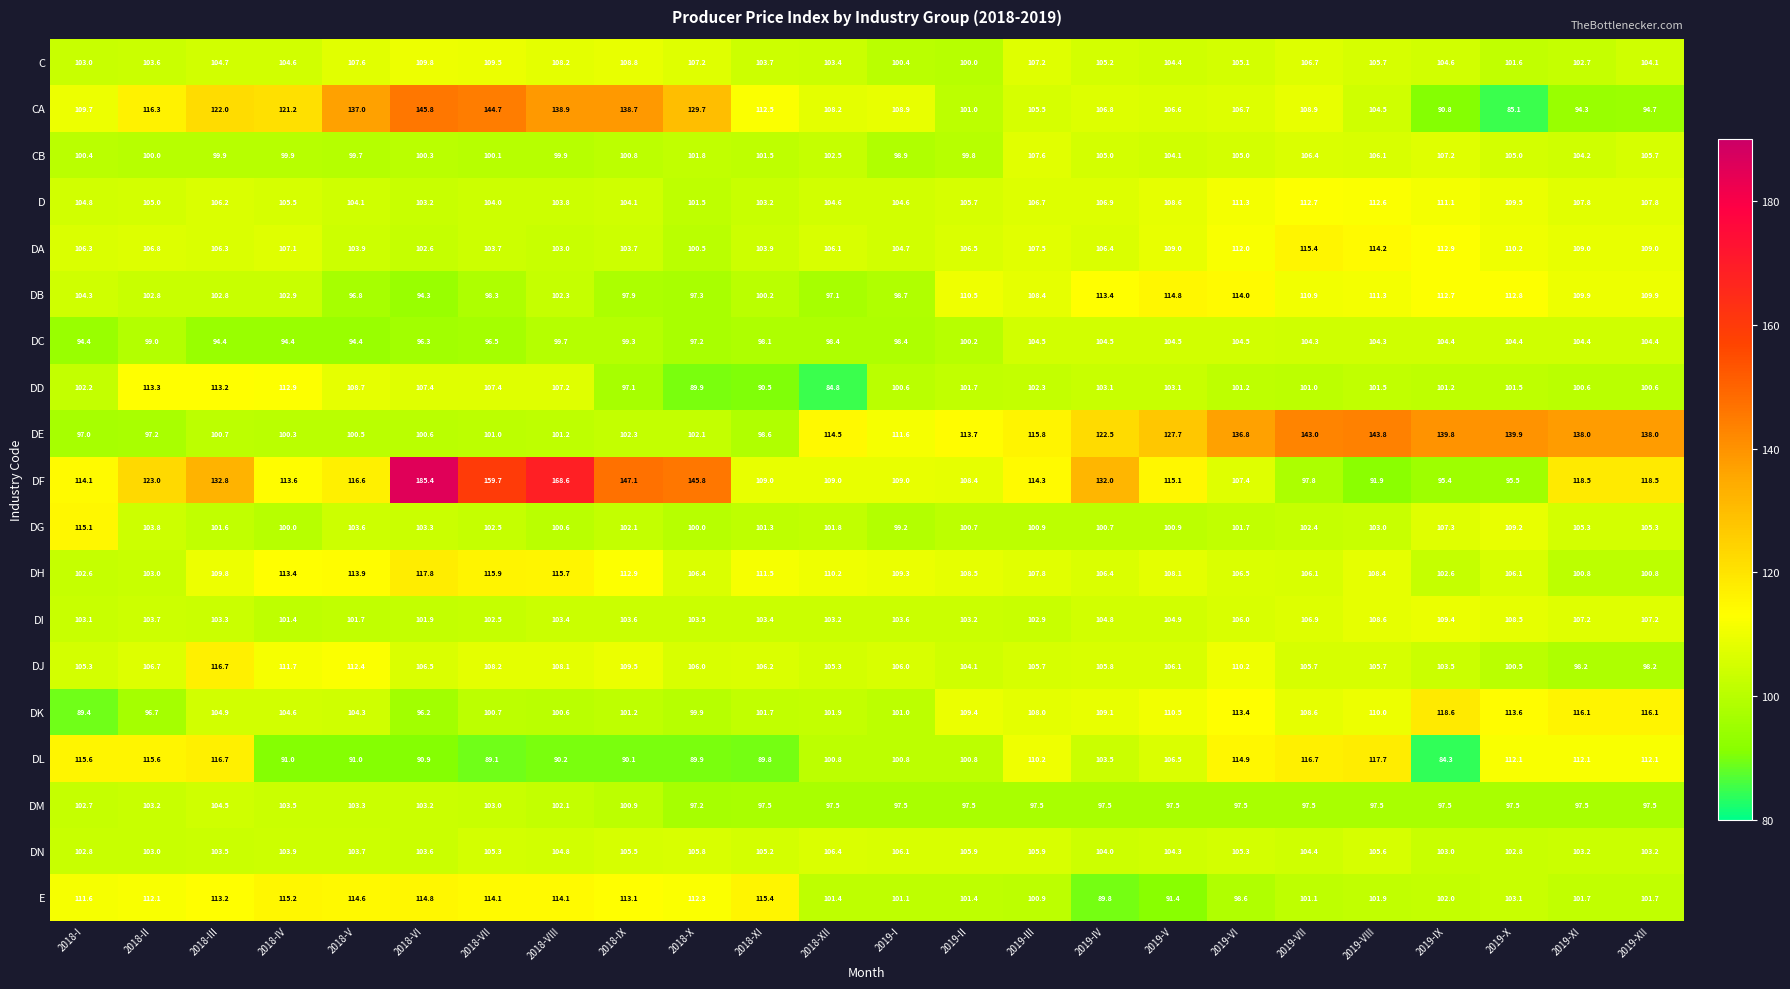

At 2018-XI, list the series in order from smallest to largest.

DL, DD, DM, DC, DE, DB, DG, CB, DK, D, DI, C, DA, DN, DJ, DF, DH, CA, E